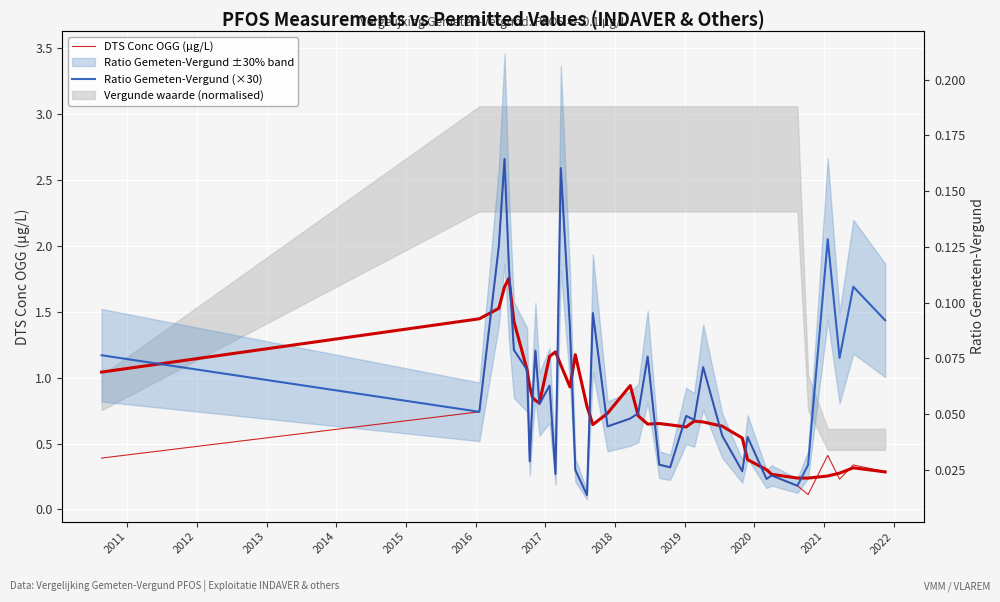

Is the value of DTS Conc OGG (µg/L) at 2020 greater than the value of Ratio Gemeten-Vergund (×30) at 37?

No